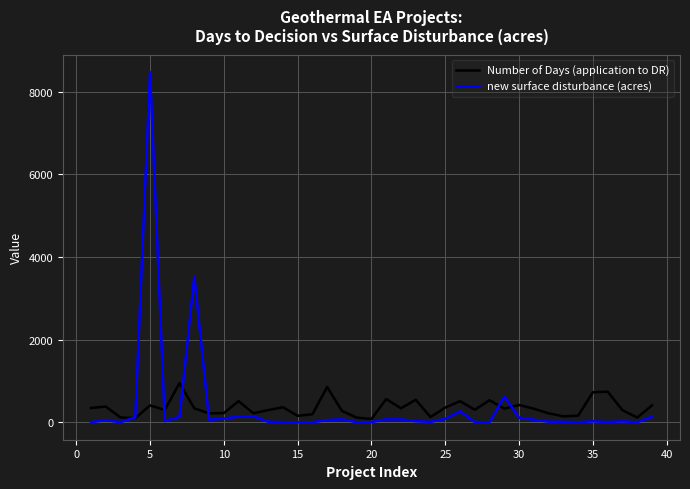

What is the greatest value displayed?

8470.0